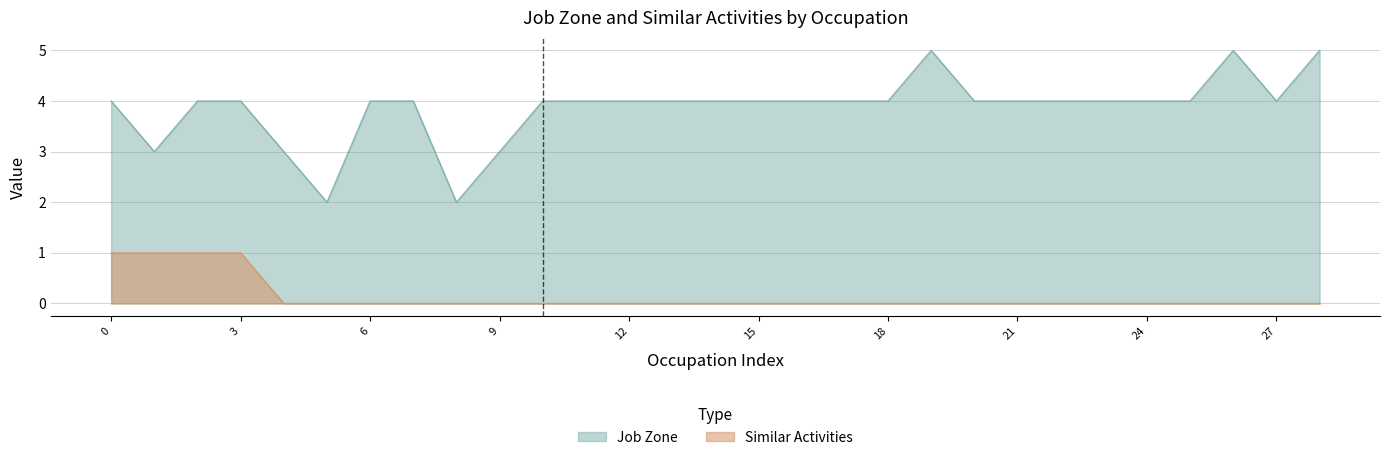

The value of Job Zone at Regulatory Affairs Managers is 4. True or false?

True